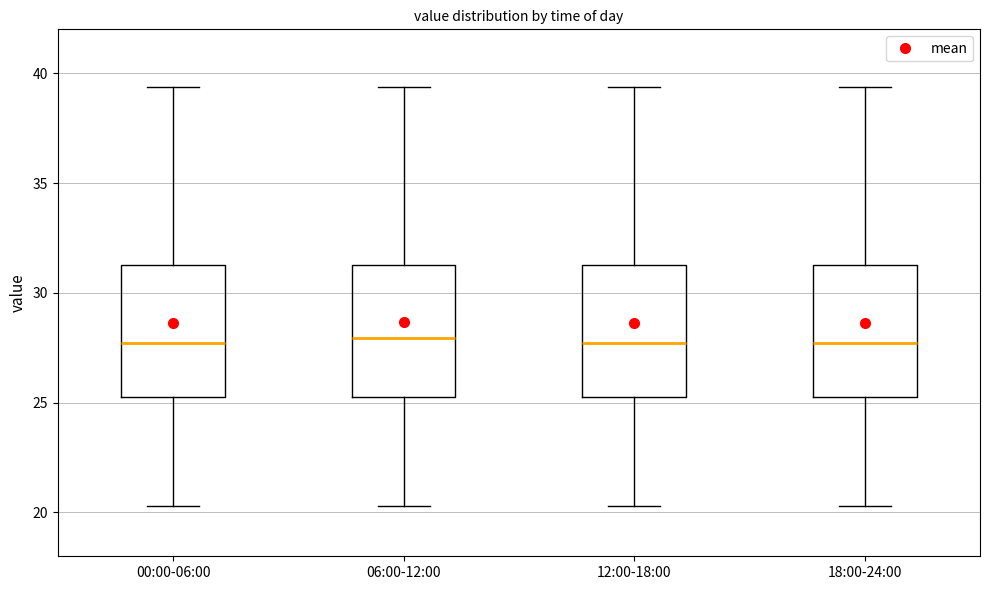

Reading left to right, read every box against the y-axis: the position of its median line, the range the box covers, and the ends of its whiskers. The values are not printed on the chart, so give them approximately, as read against the axis.

00:00-06:00: median 27.5, box 25.5 to 31.5, whiskers 20.5 to 39.5
06:00-12:00: median 28.0, box 25.5 to 31.5, whiskers 20.5 to 39.5
12:00-18:00: median 27.5, box 25.5 to 31.5, whiskers 20.5 to 39.5
18:00-24:00: median 27.5, box 25.5 to 31.5, whiskers 20.5 to 39.5